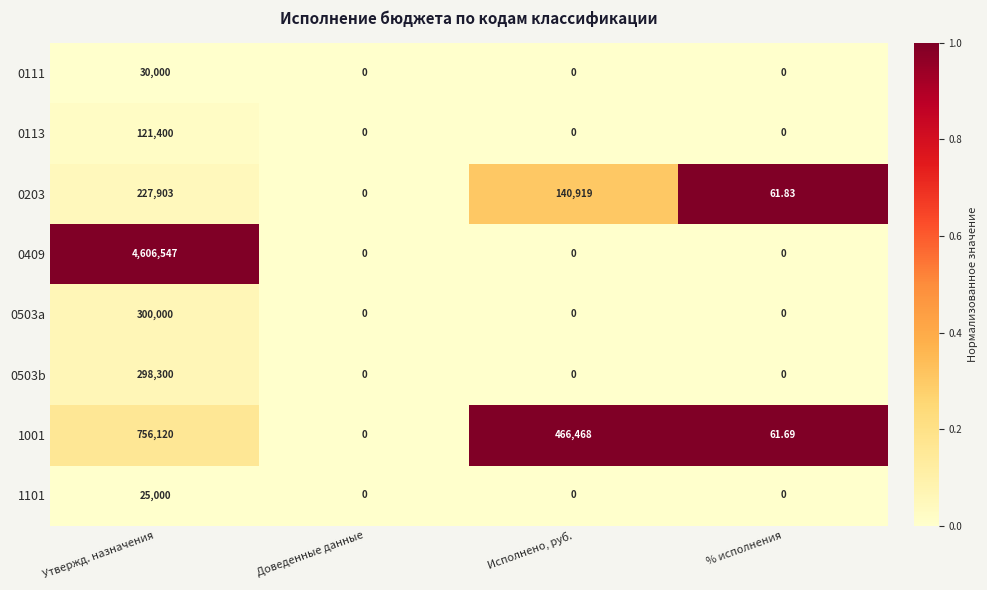

What is the total value across all series at Утвержд. назначения?

6365270.0